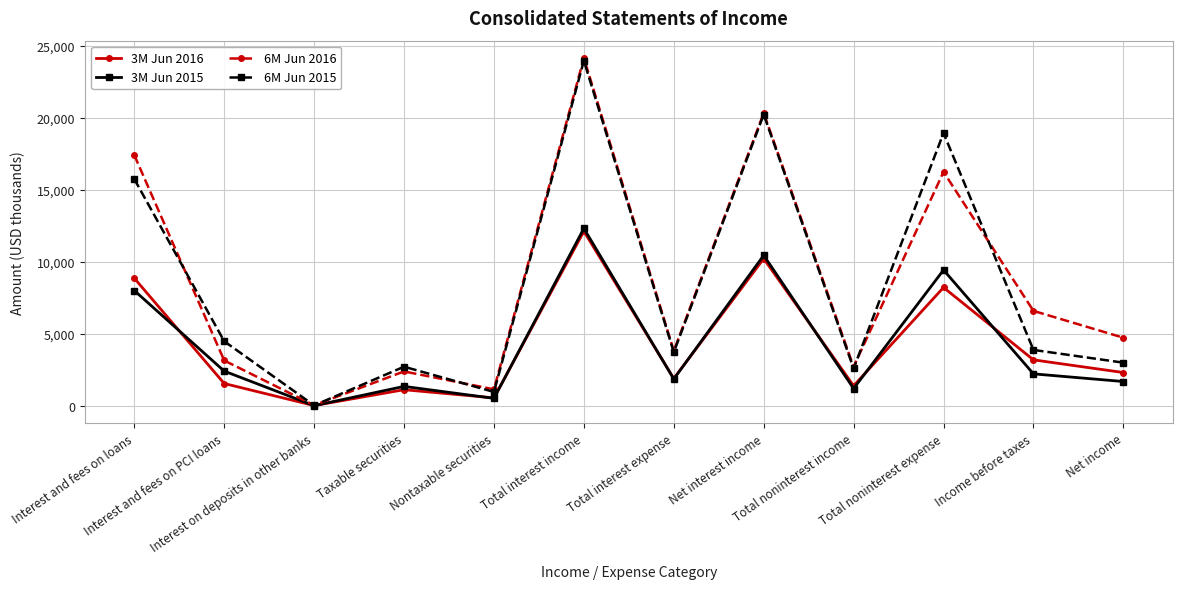

Which series has the widest spread of values?

6M Jun 2016